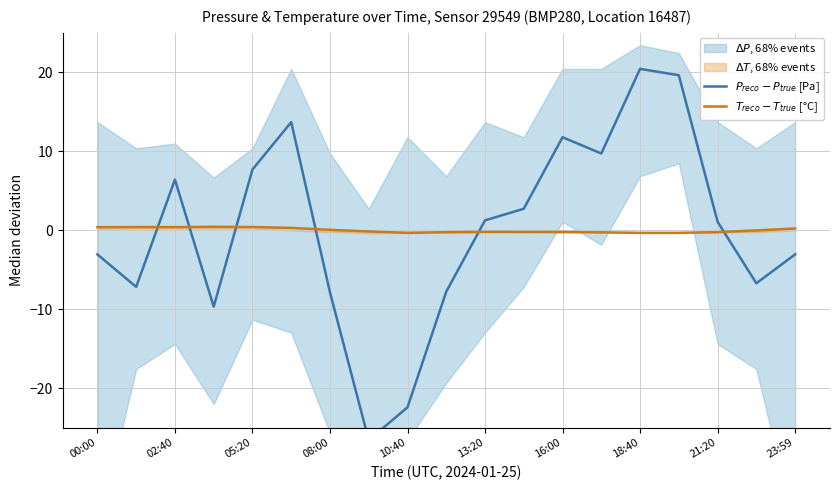

What is the value of the $P_{reco} - P_{true}$ [Pa] point at the 1st from the left?

-3.1